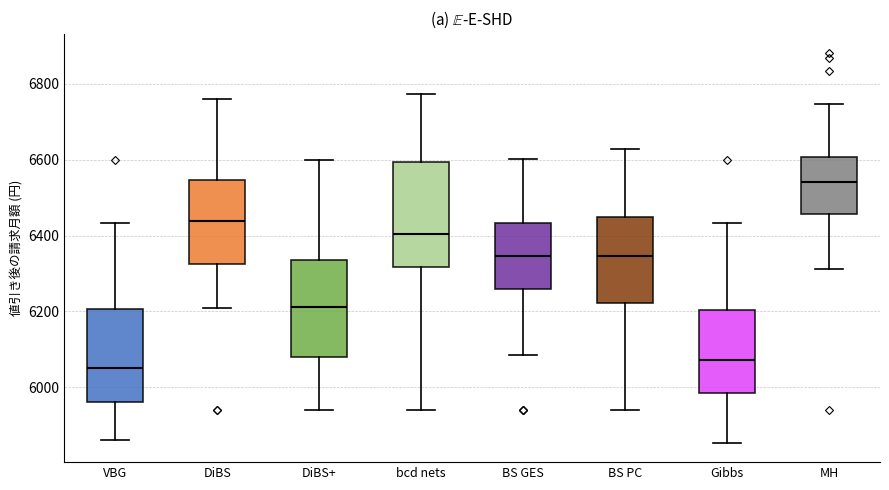

Comparing the boxes themselves (not the whiskers), which one is the tallest?

bcd nets